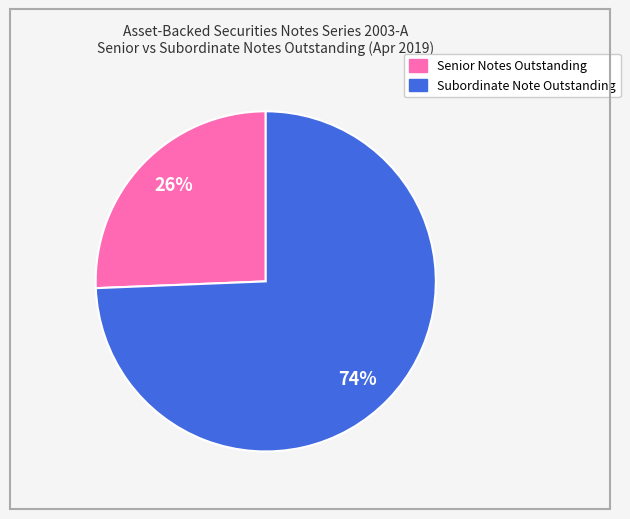

To the nearest percent, what is the combined percentage of Subordinate Note Outstanding and Senior Notes Outstanding?

100%